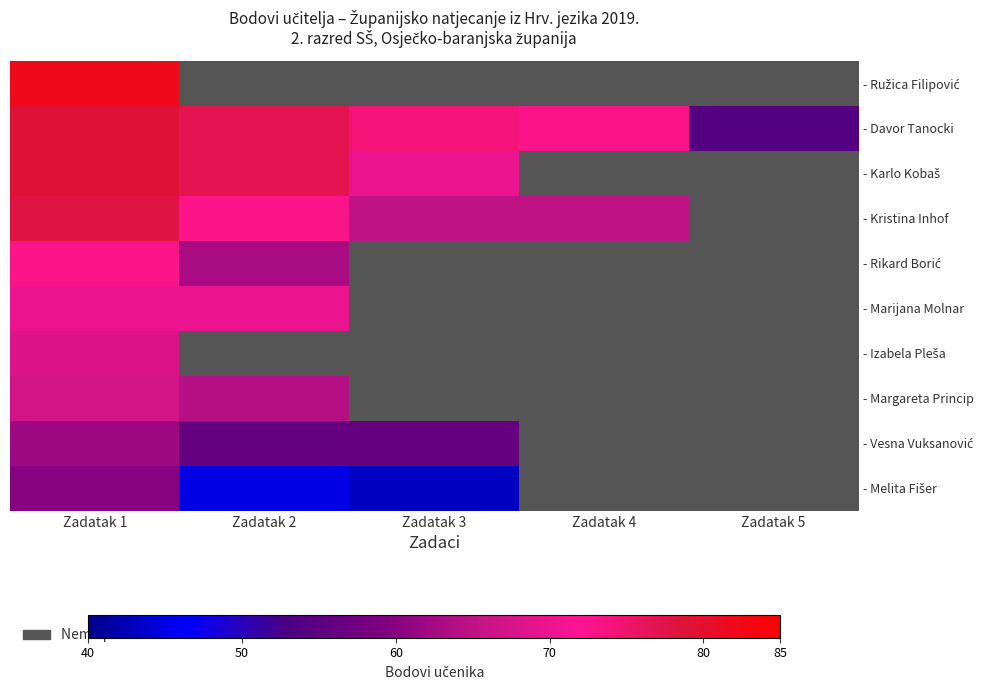

The value of - Marijana Molnar at Zadatak 1 is 70.0. True or false?

True